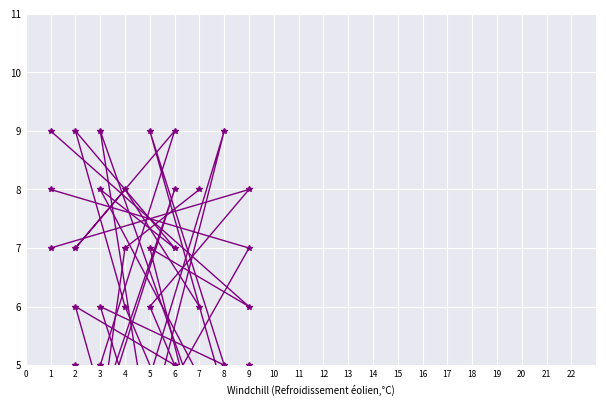

In col_9, how many points are lower than both neighbors (excluding endpoints)?

2